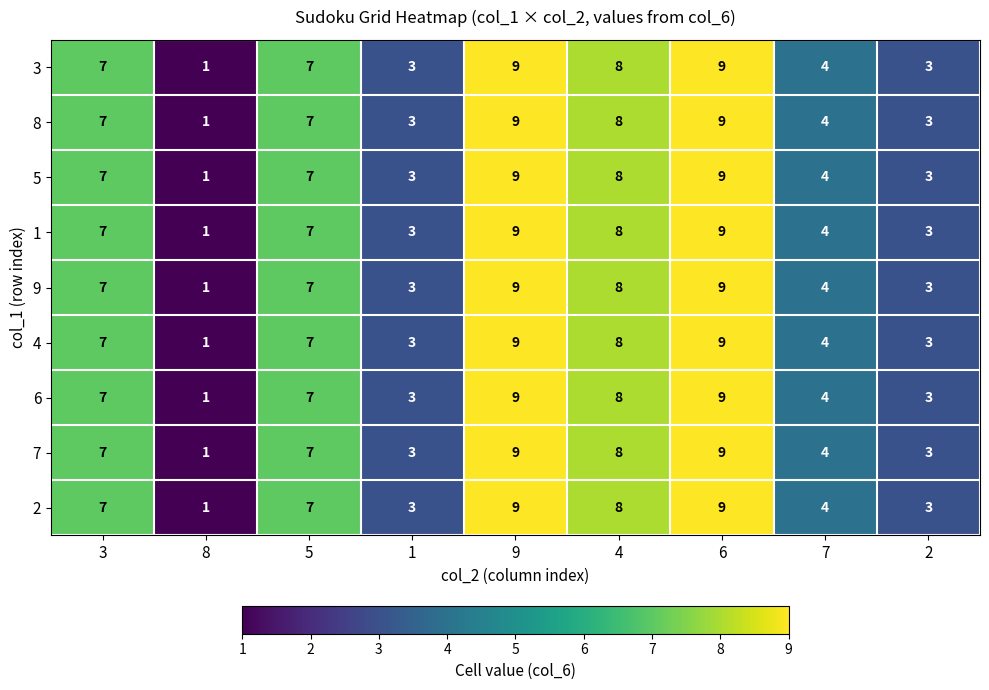

At which label does 9 reach its minimum?

8